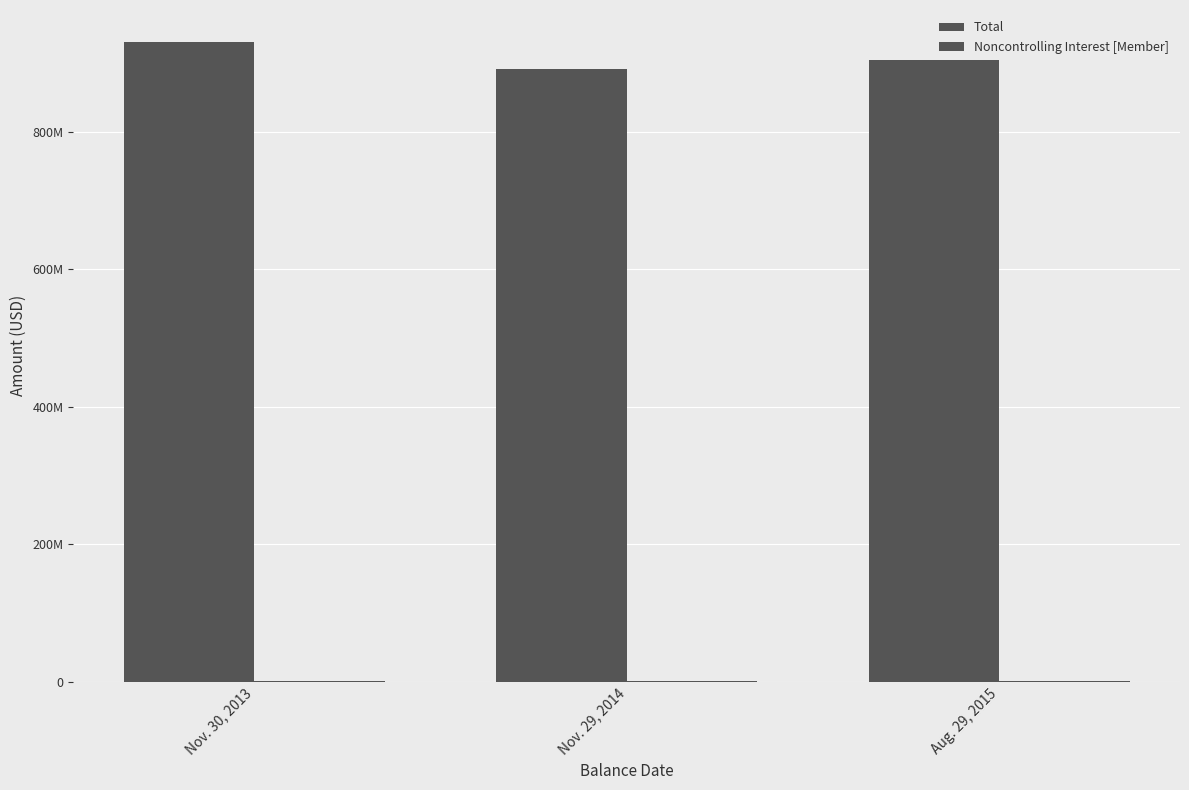

Are the bars horizontal?

No